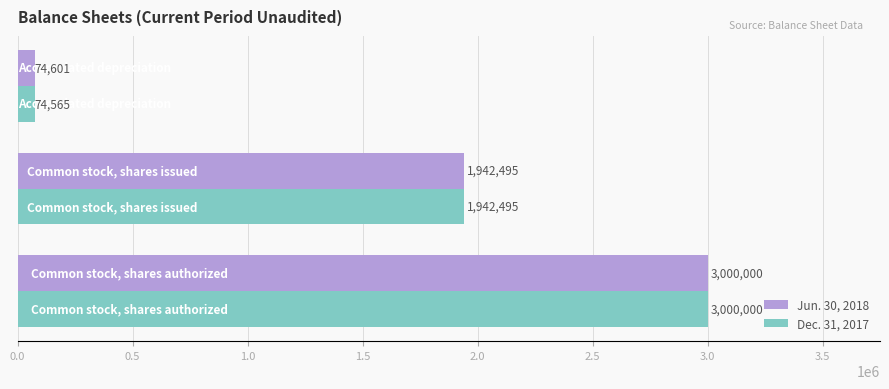

How many values in the Dec. 31, 2017 series are below 1942495?

1